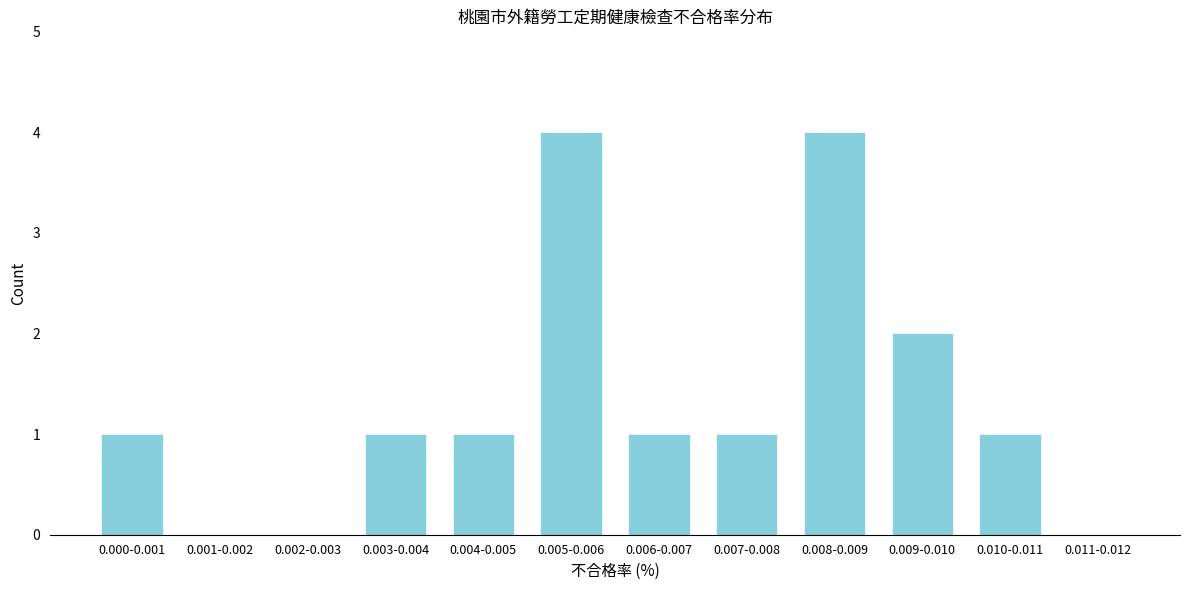

Reading left to right, extract all data points from this chart.

0.000-0.001=1	0.001-0.002=0	0.002-0.003=0	0.003-0.004=1	0.004-0.005=1	0.005-0.006=4	0.006-0.007=1	0.007-0.008=1	0.008-0.009=4	0.009-0.010=2	0.010-0.011=1	0.011-0.012=0